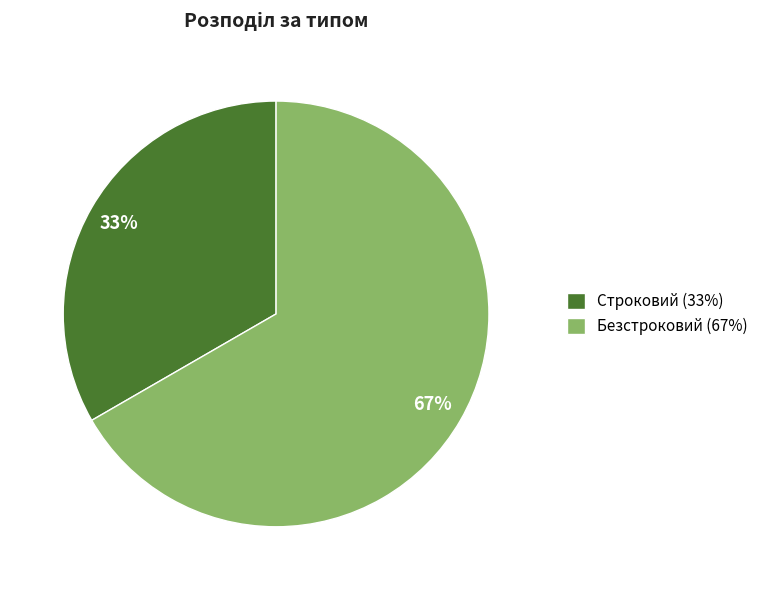

Which slice is the smallest?

Строковий